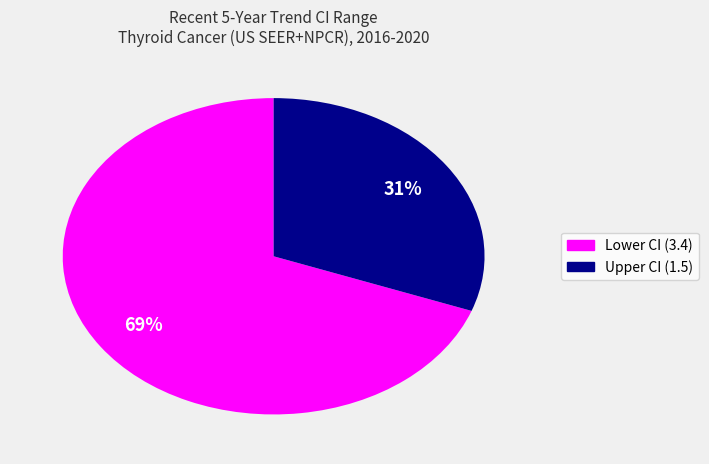

Does any single category account for the majority?

Yes